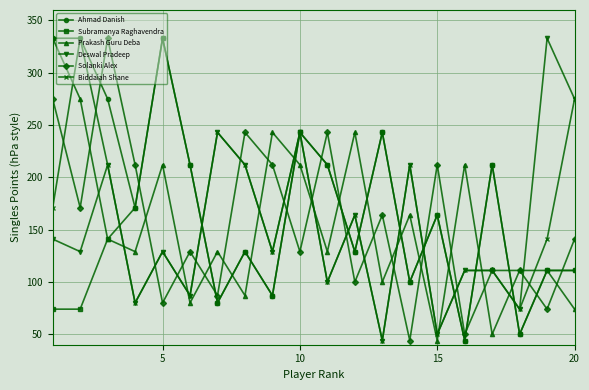

How many interior local valleys does the Deswal Pradeep series have?

8